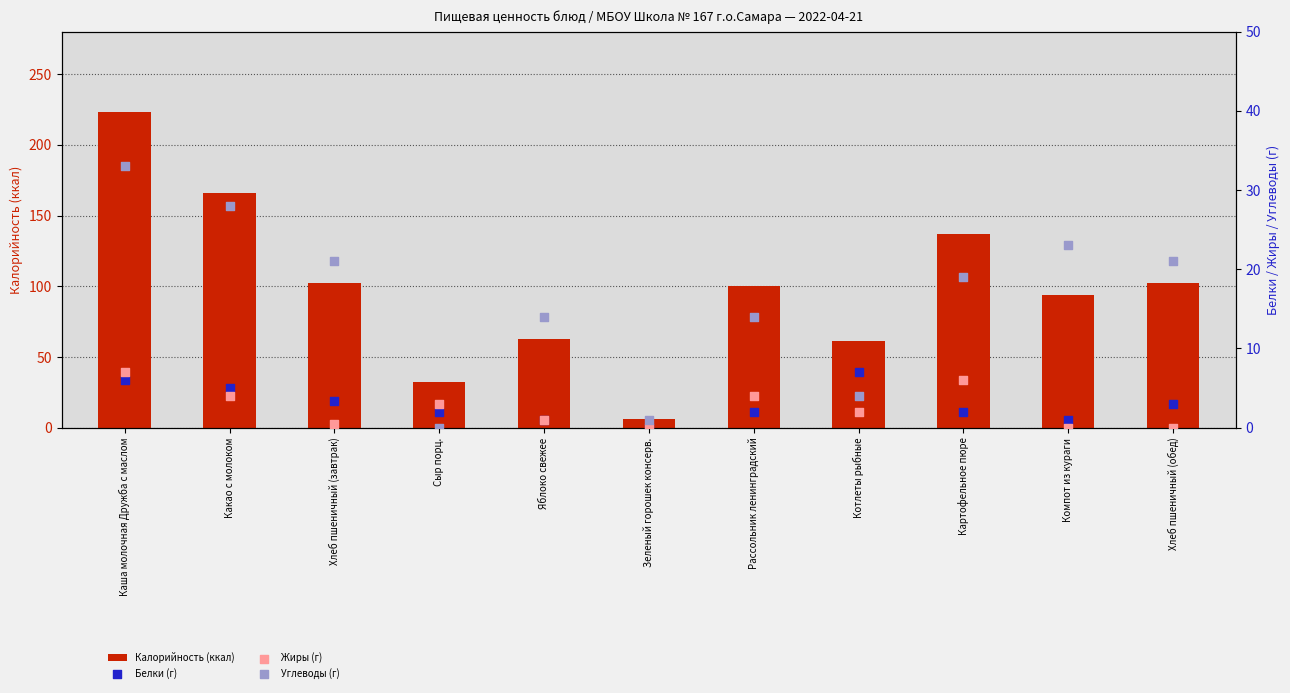

Which series reaches the minimum Y coordinate?

Белки (г)